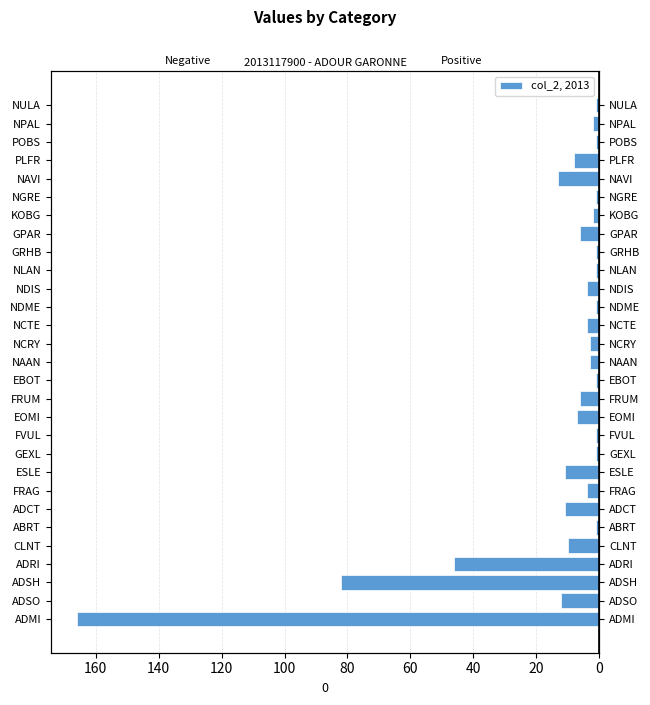

What is the greatest value displayed?

-1